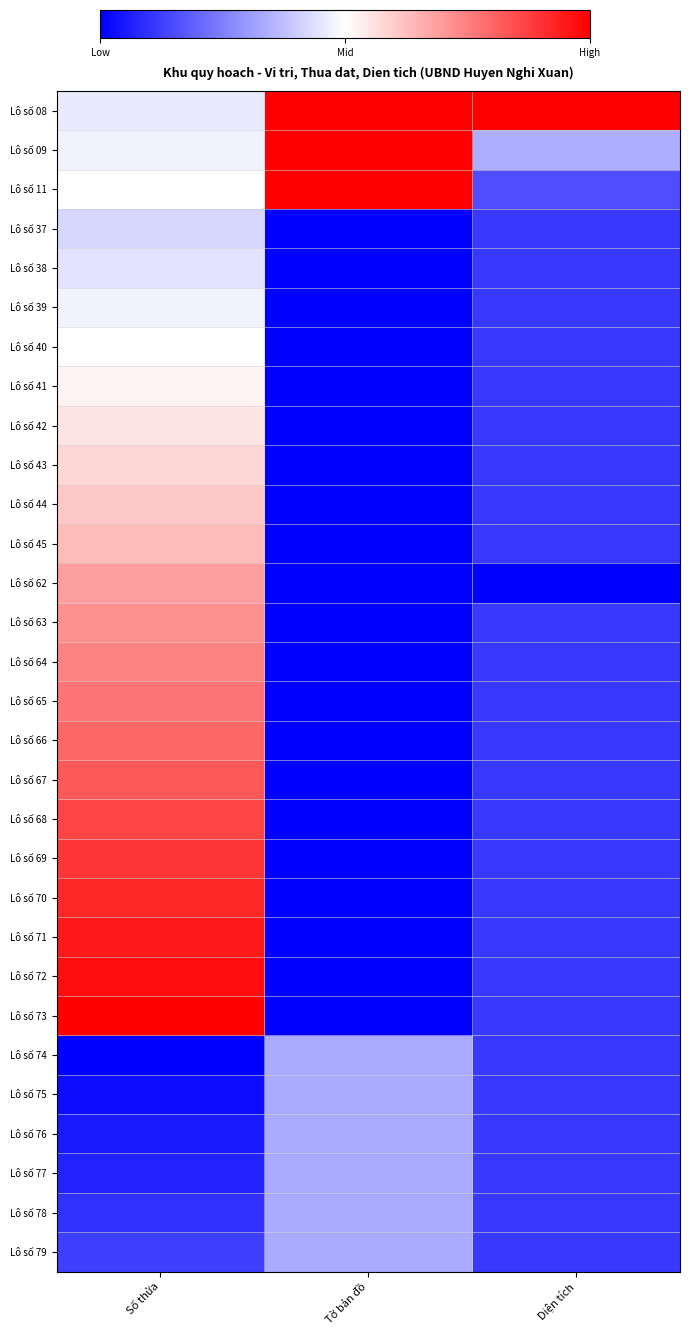

Count the number of categories in the chart.

3